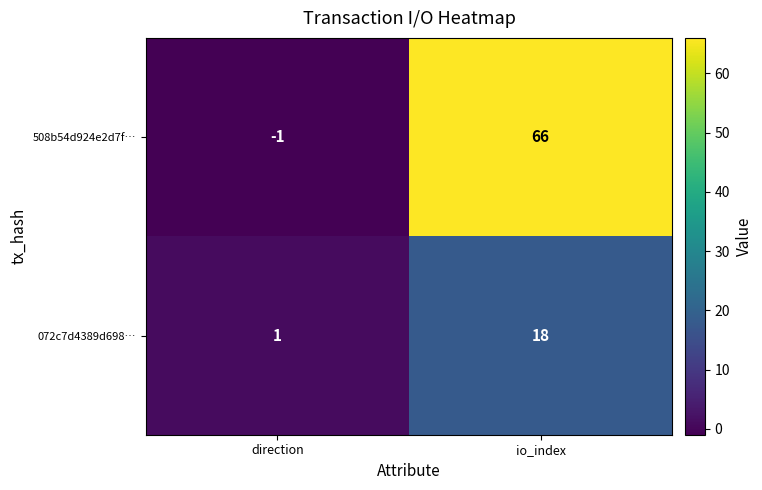

Reading left to right, list all the values displayed in this chart.

508b54d924e2d7f…: direction=-1	io_index=66
072c7d4389d698…: direction=1	io_index=18